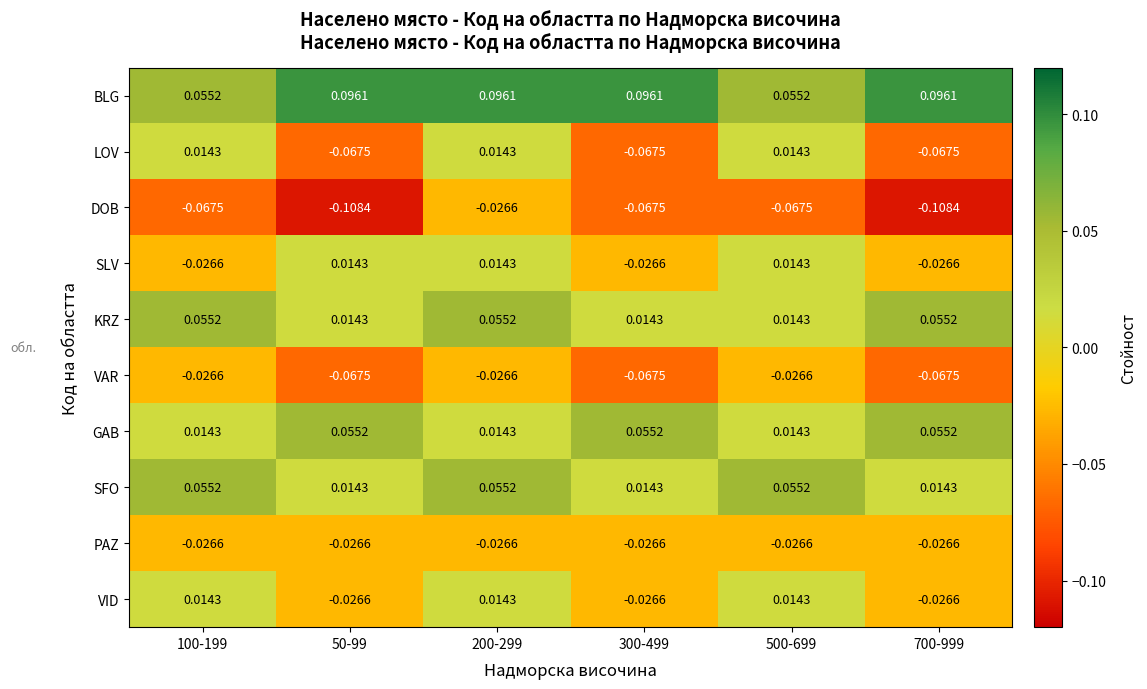

Which series has the largest total across all categories?

BLG